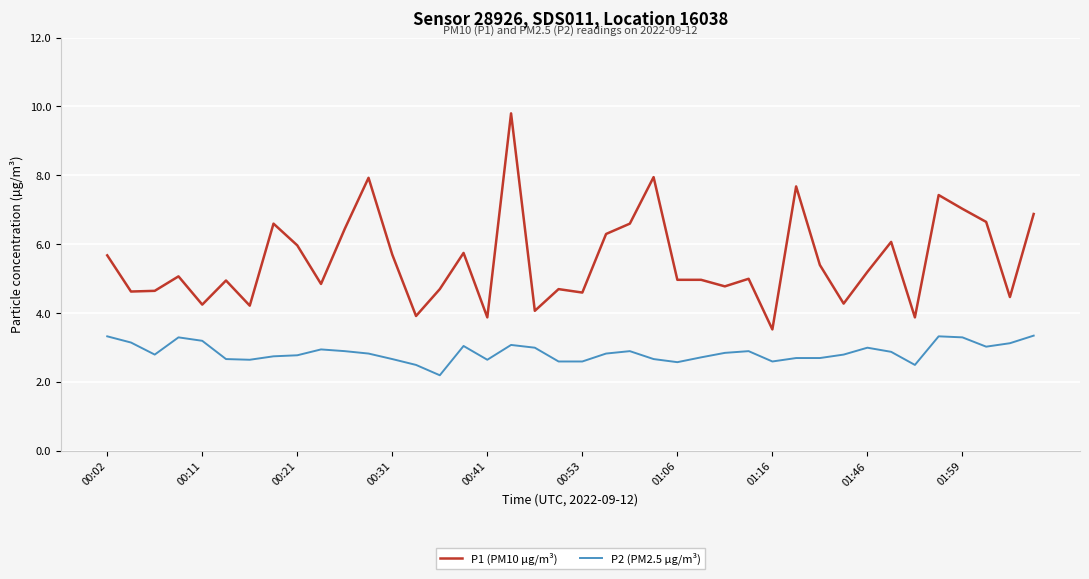

What are all the series names shown in the legend?

P1 (PM10 µg/m³), P2 (PM2.5 µg/m³)